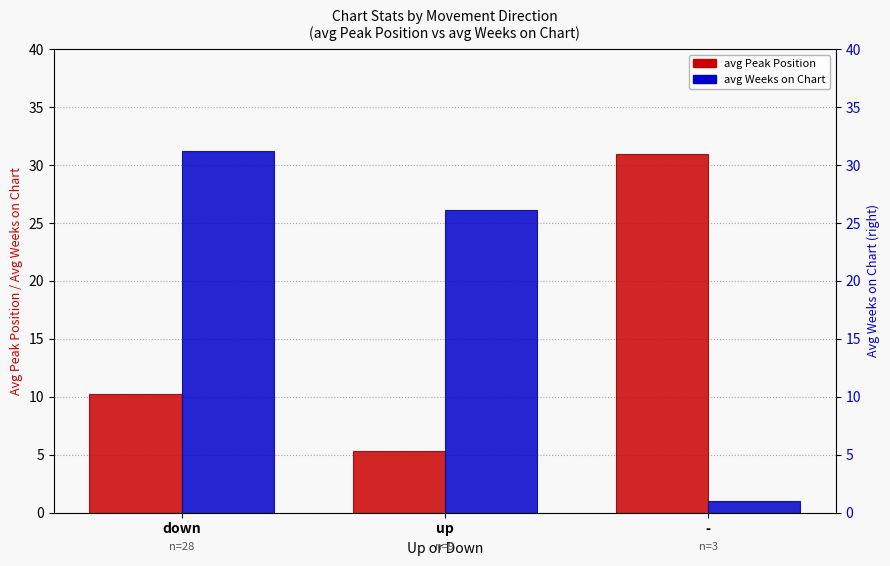

How many bars are there in total?

6